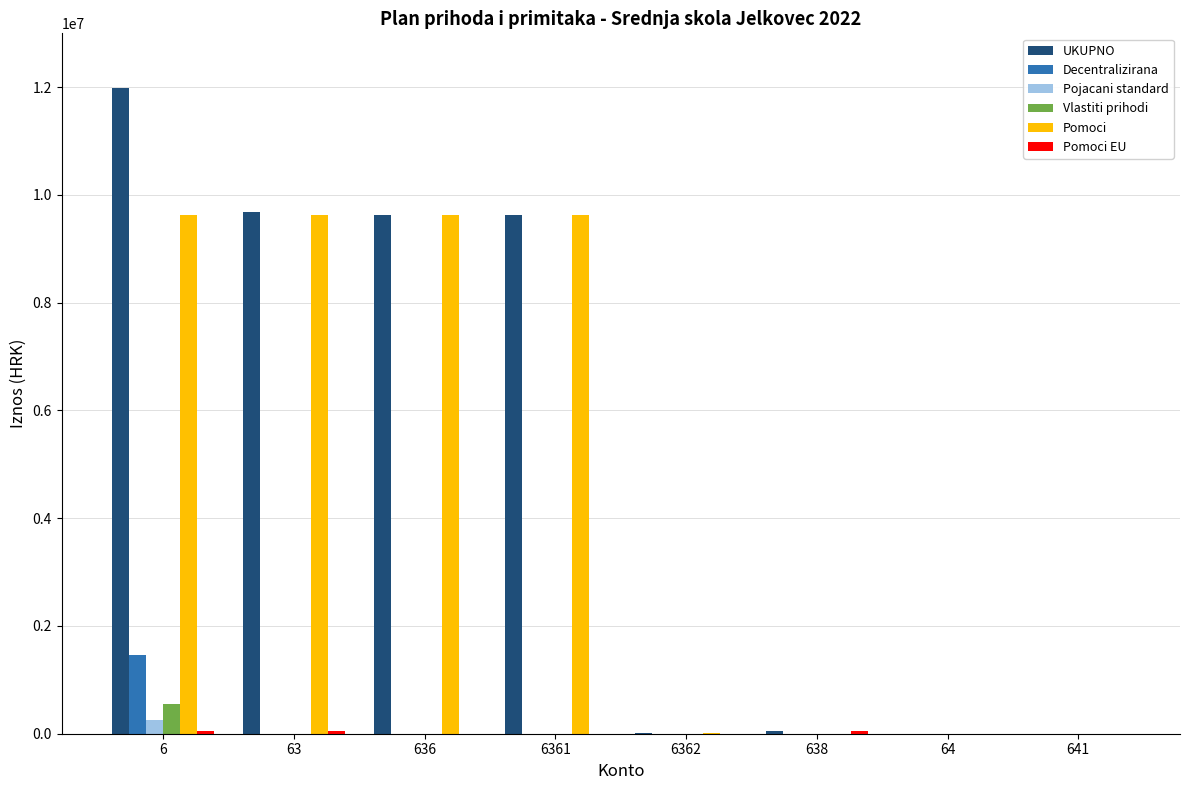

What is the maximum value shown in the chart?

11976700